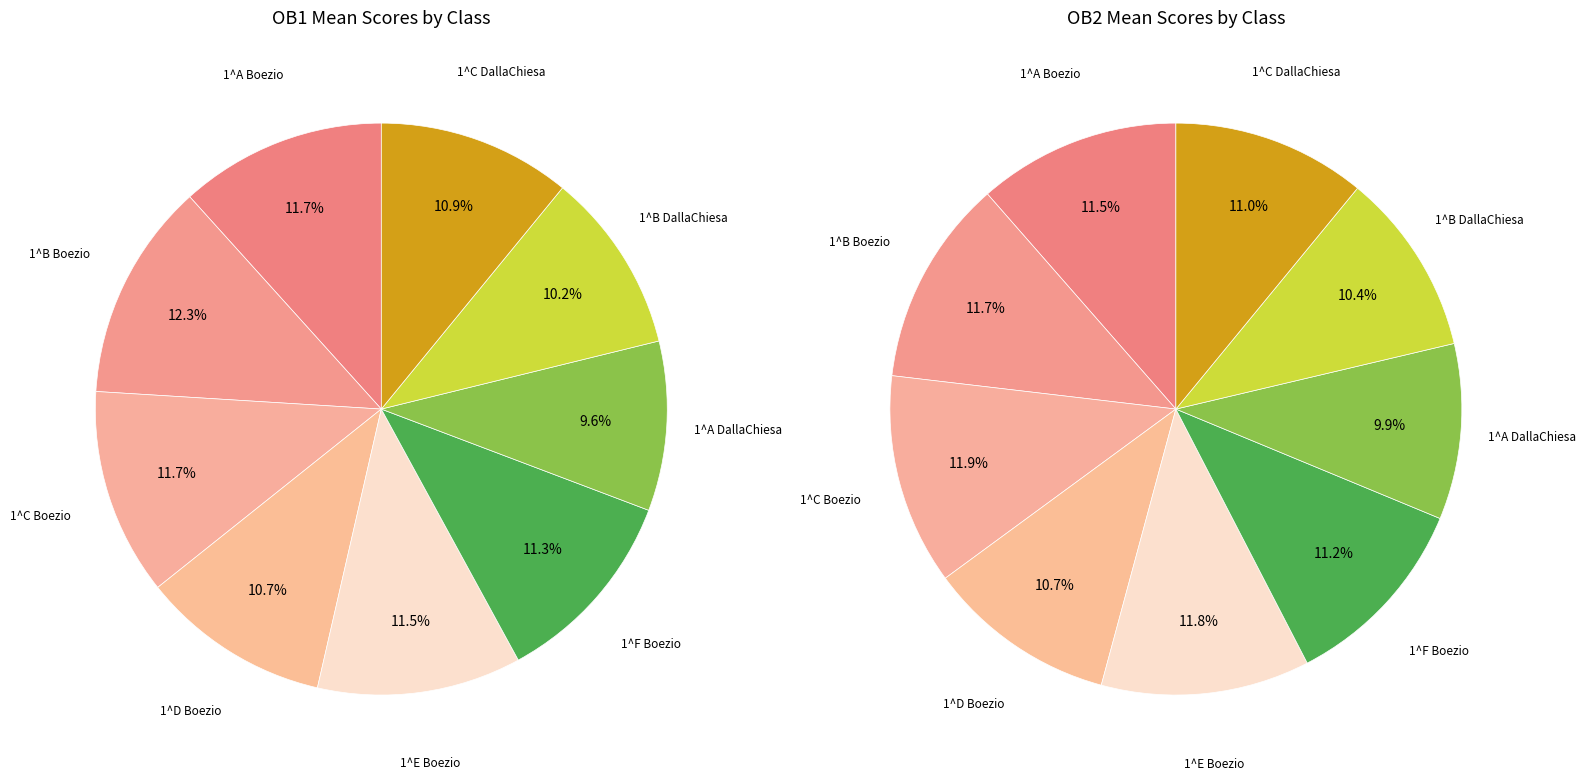

Is there any slice that represents more than half of the pie?

No